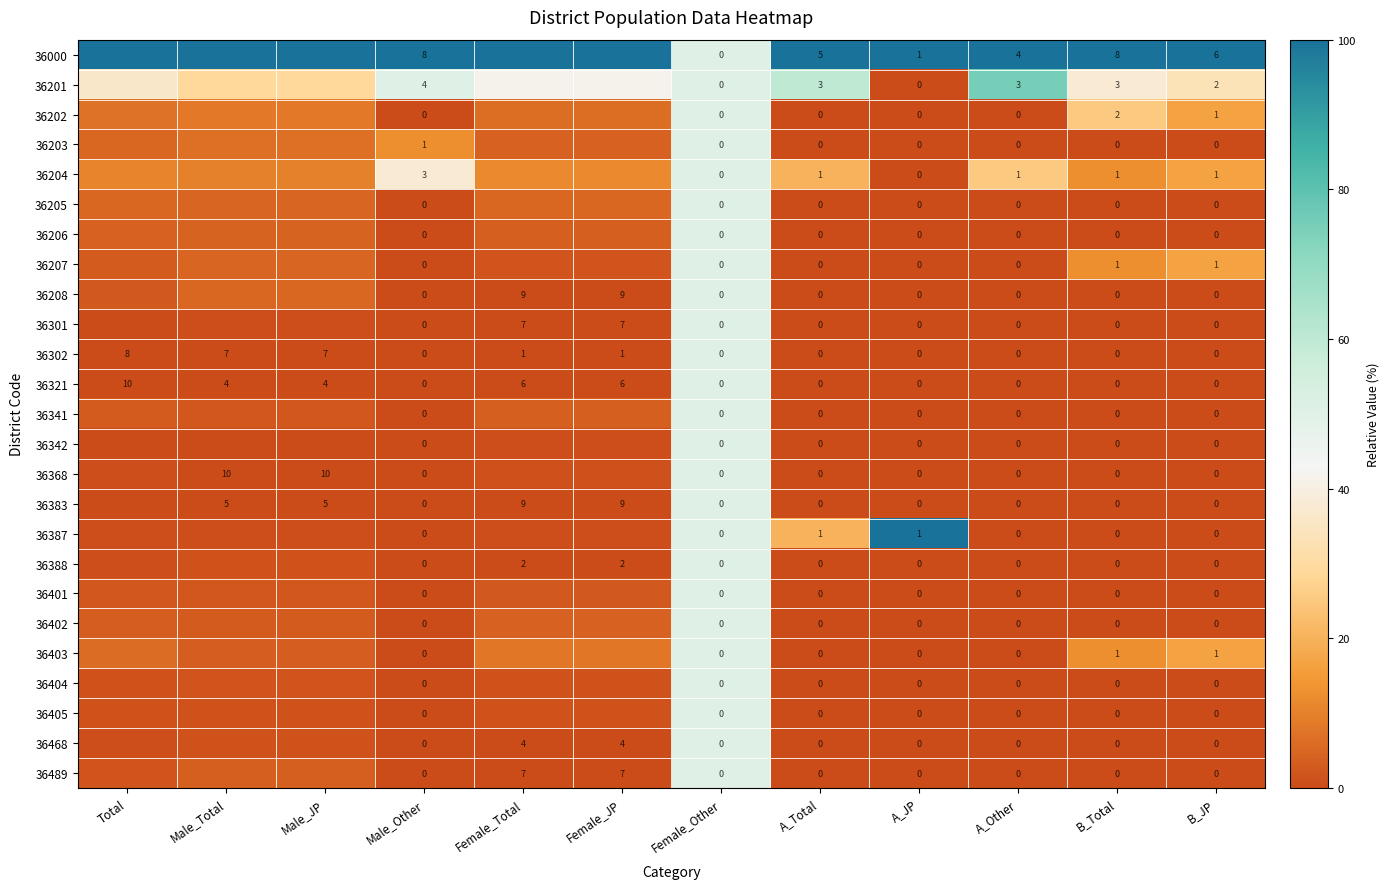

Which label corresponds to the largest value in the chart?

Total